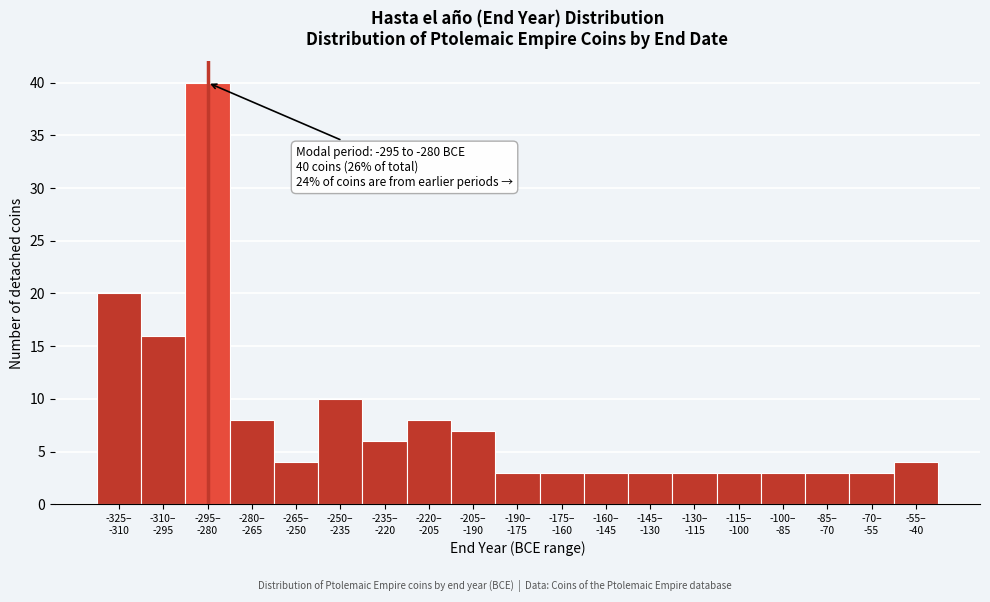

Reading left to right, what are all the values shown in this chart?

20	16	40	8	4	10	6	8	7	3	3	3	3	3	3	3	3	3	4